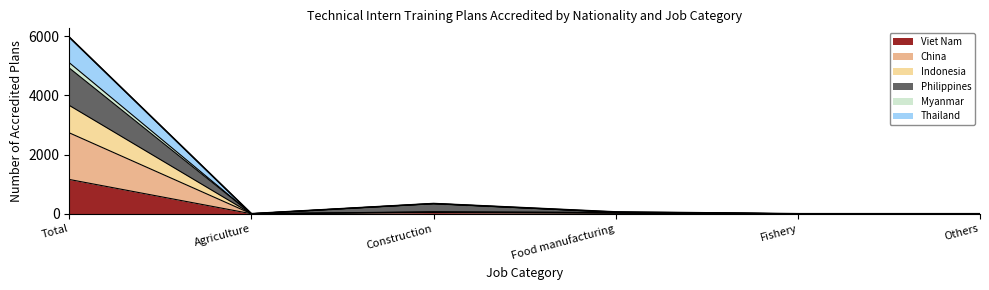

True or false: Myanmar and China cross at least once.

False